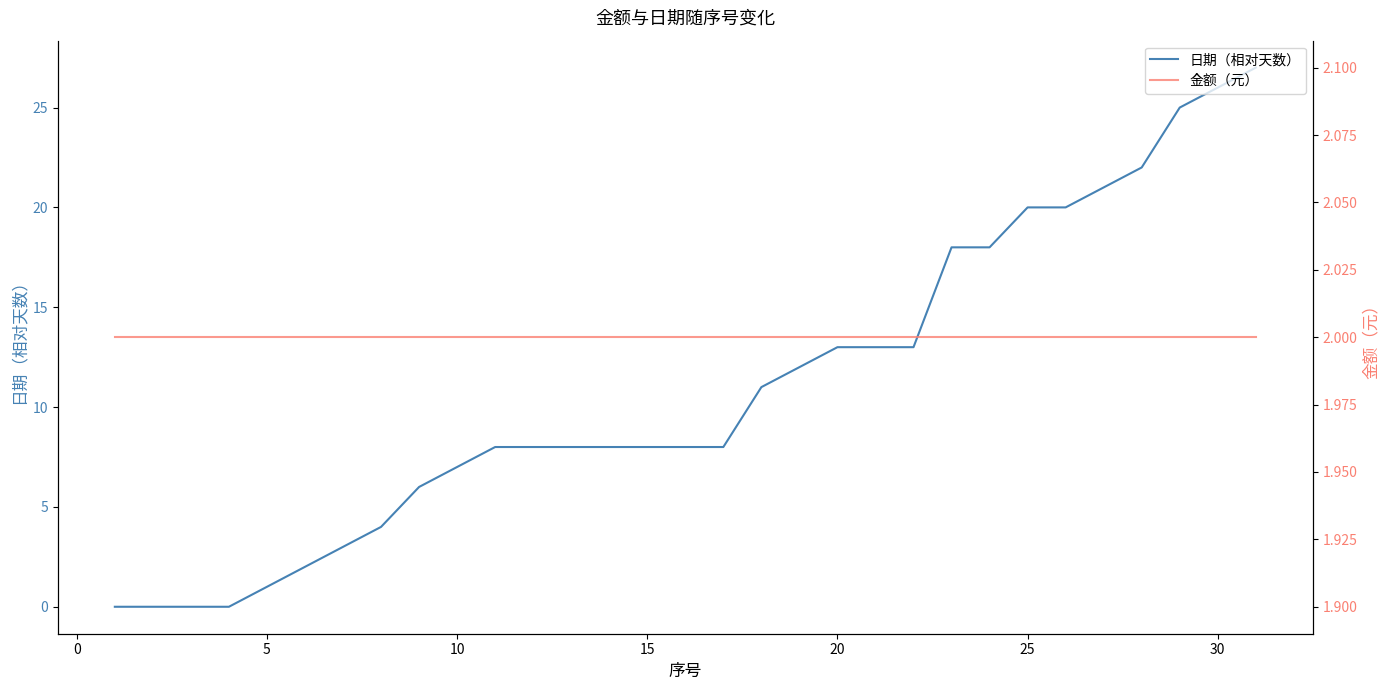

True or false: 日期（相对天数） and 金额（元） cross at least once.

False